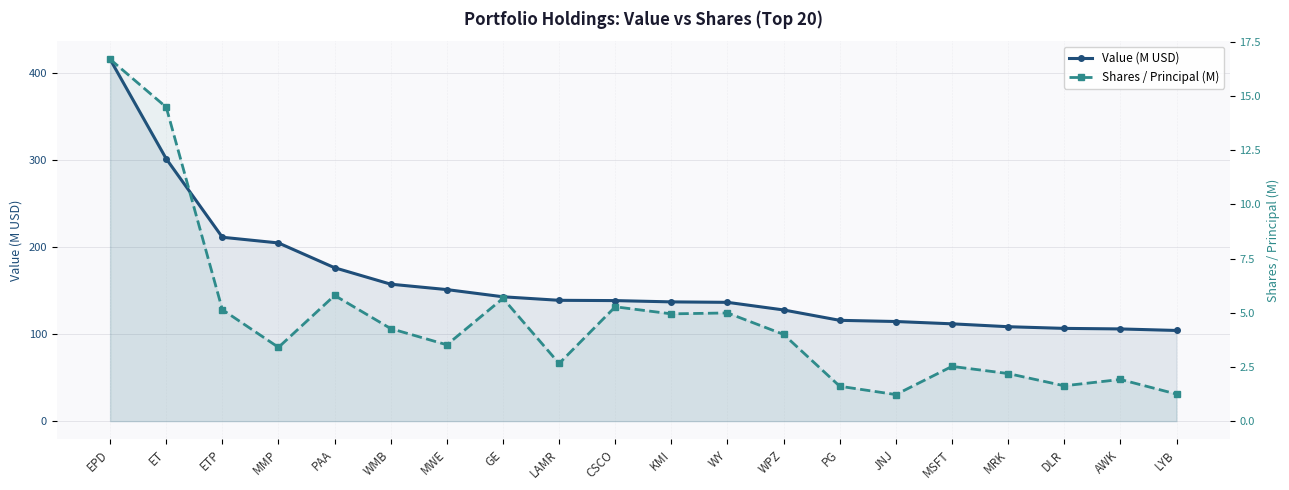

True or false: Shares / Principal (M) and Value (M USD) intersect in this chart.

False